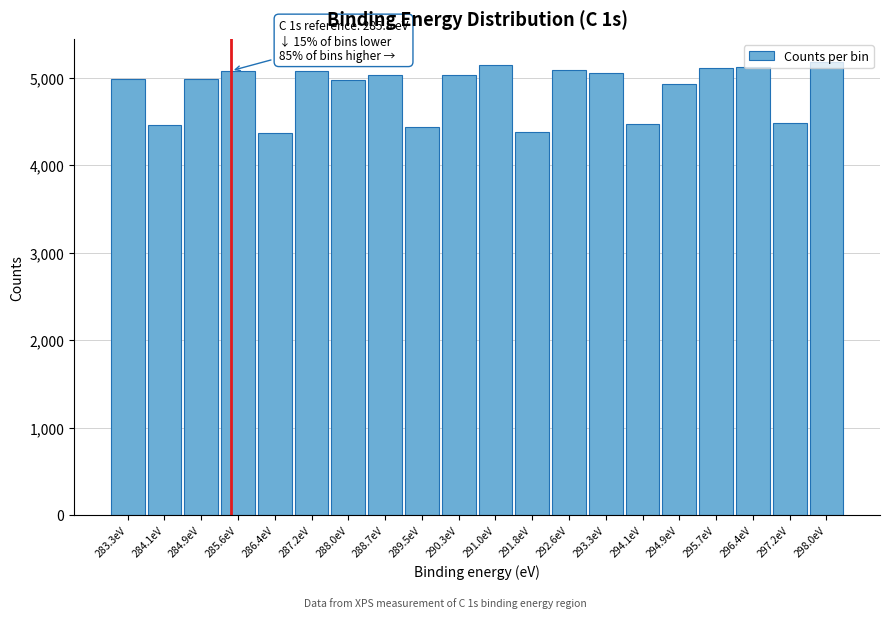

The value at 286.4eV is 4368.0. True or false?

True